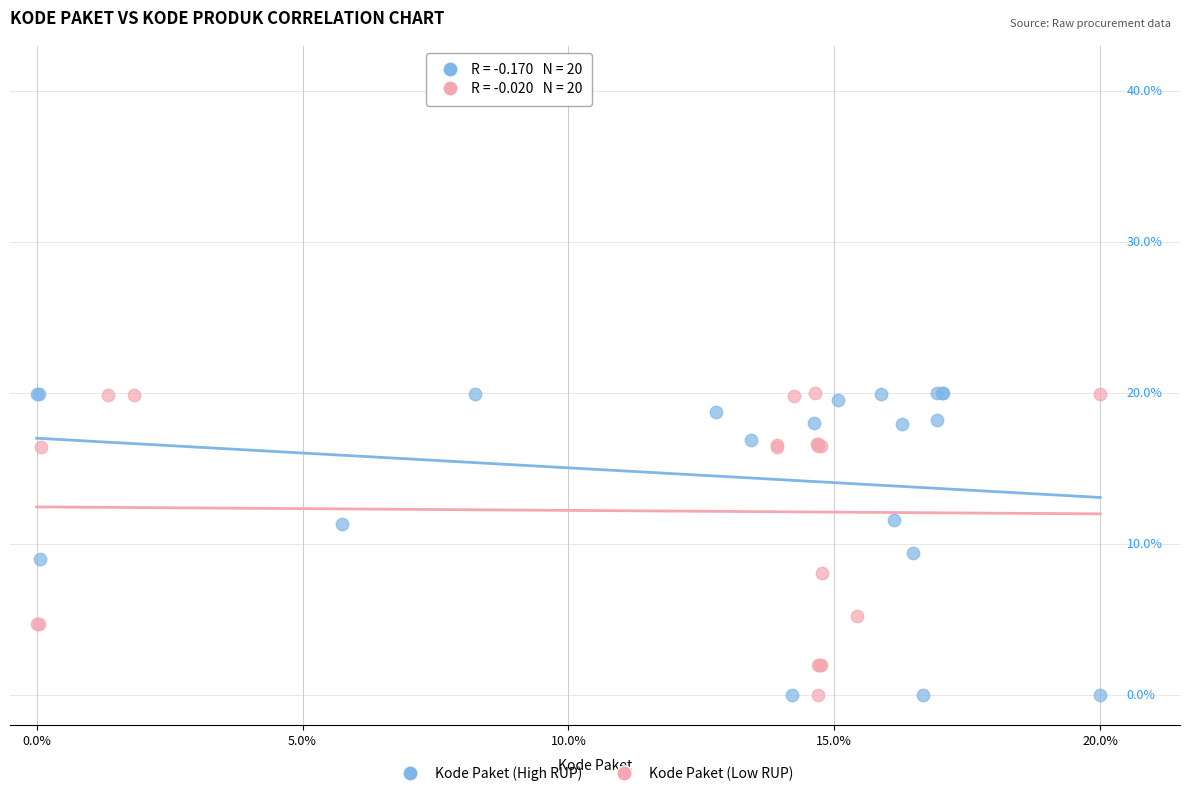

What are all the series names shown in the legend?

Kode Paket (High RUP), Kode Paket (Low RUP)